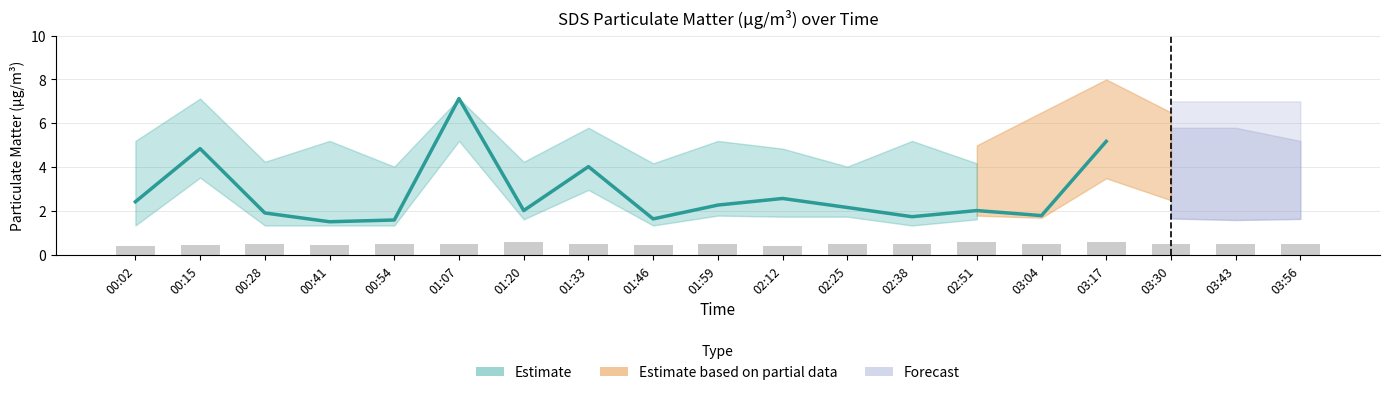

Reading left to right, what are all the values shown in this chart?

00:02=2.4	00:15=4.8	00:28=1.9	00:41=1.5	00:54=1.6	01:07=7.1	01:20=2.0	01:33=4.0	01:46=1.6	01:59=2.3	02:12=2.6	02:25=2.2	02:38=1.8	02:51=2.0	03:04=1.8	03:17=5.2